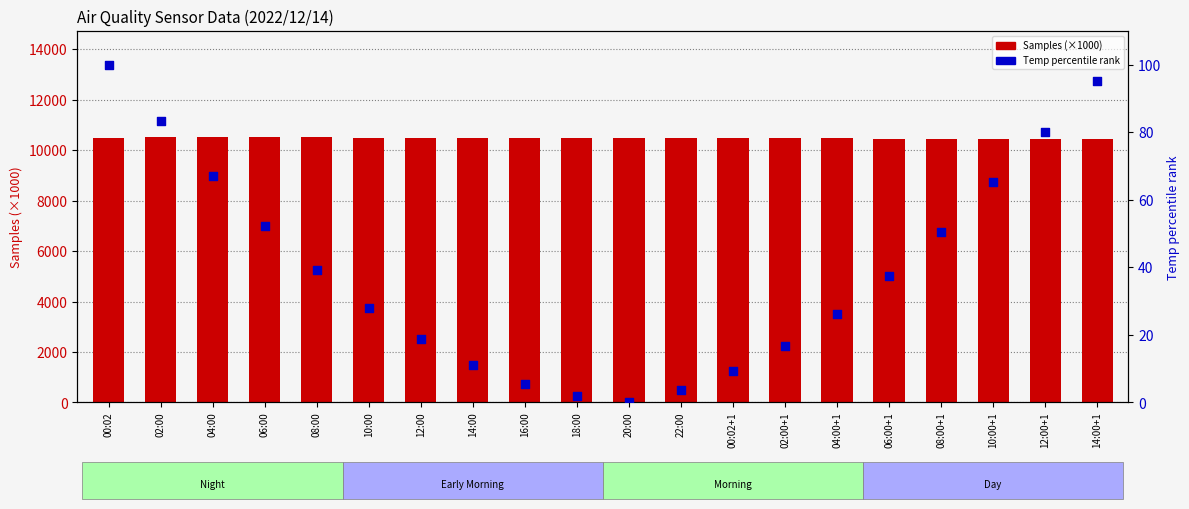

At how many categories does at least one series exceed 1167?

20